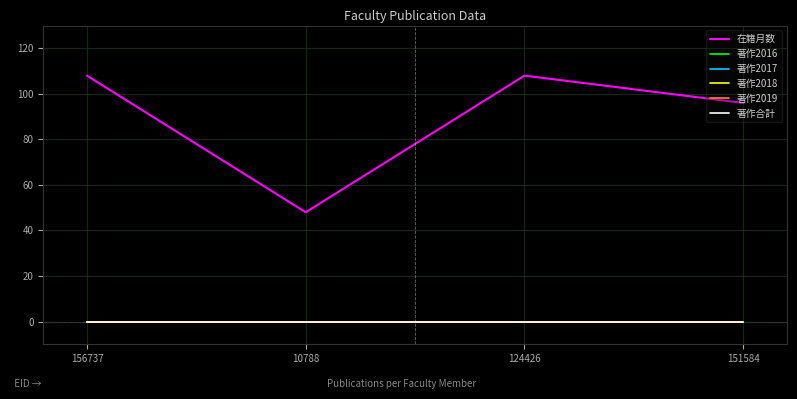

Does the chart have visible grid lines?

Yes